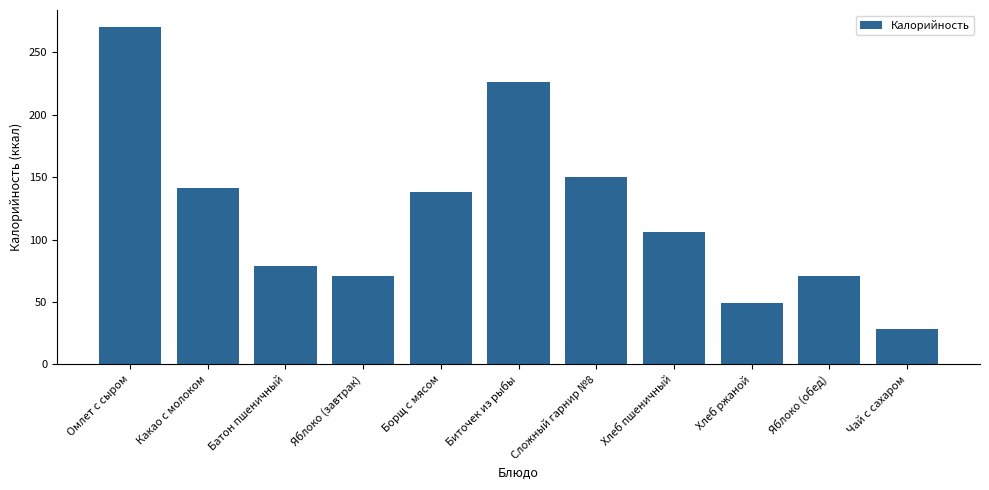

Which category has the lowest value across all series?

Чай с сахаром